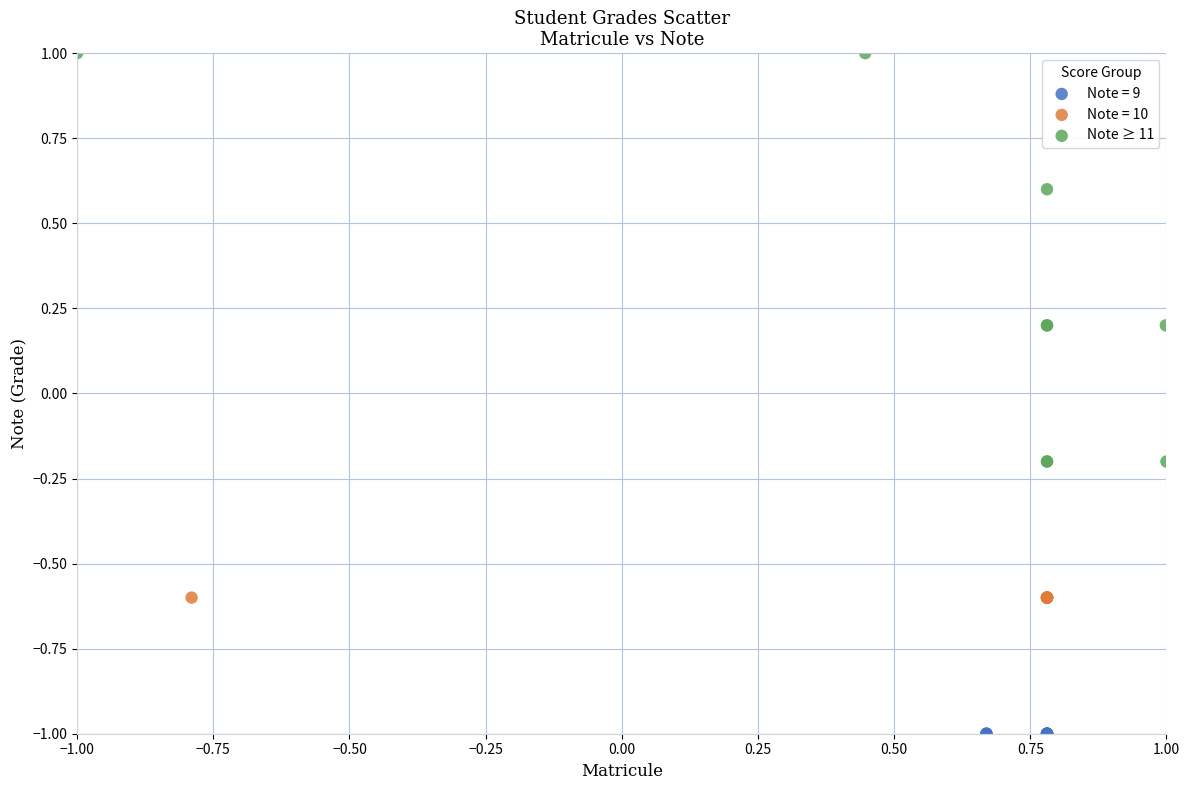

Which series reaches the minimum Y coordinate?

Note = 9